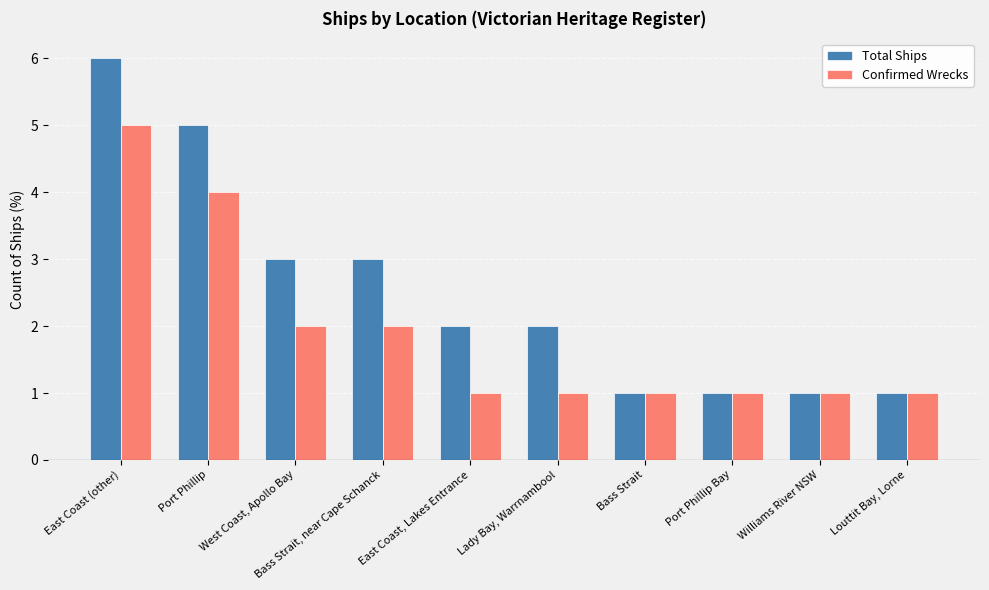

What is the label of the 5th bar from the left?

East Coast, Lakes Entrance